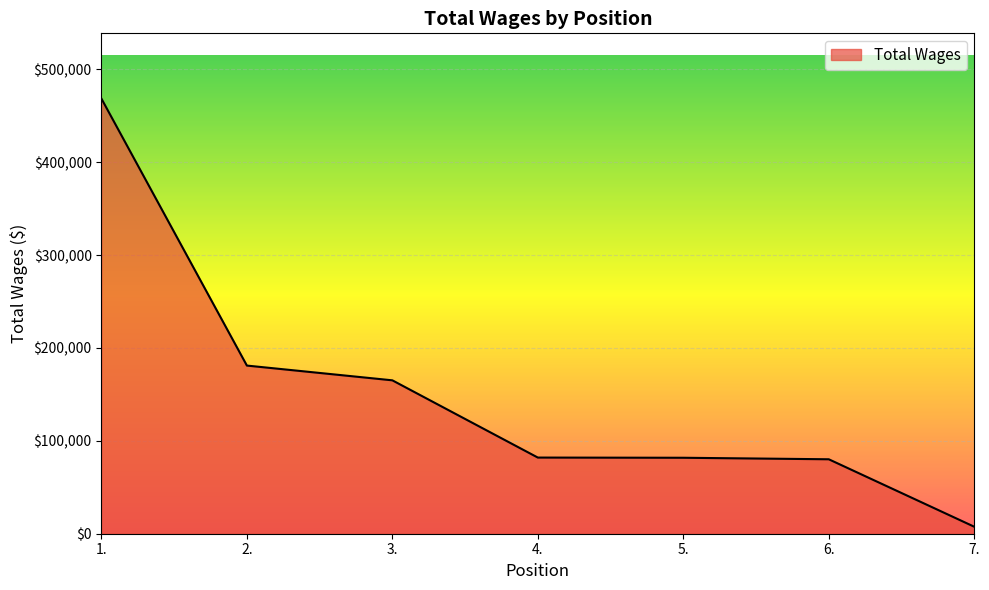

How many values are below 81998?

3